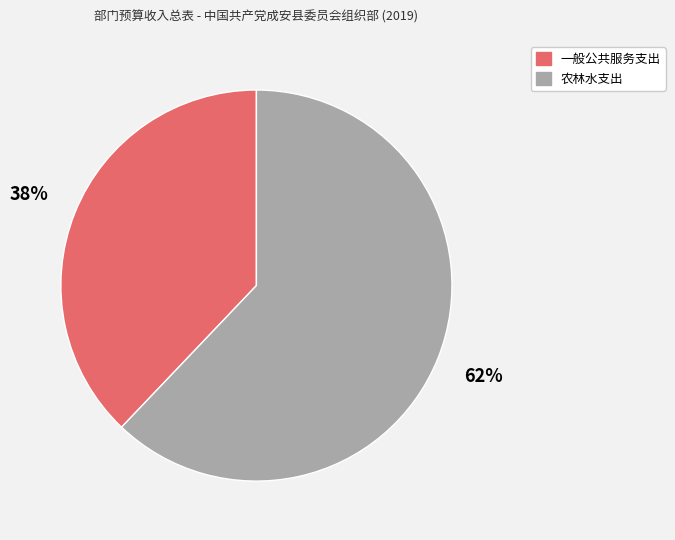

Which has a higher value, 农林水支出 or 一般公共服务支出?

农林水支出